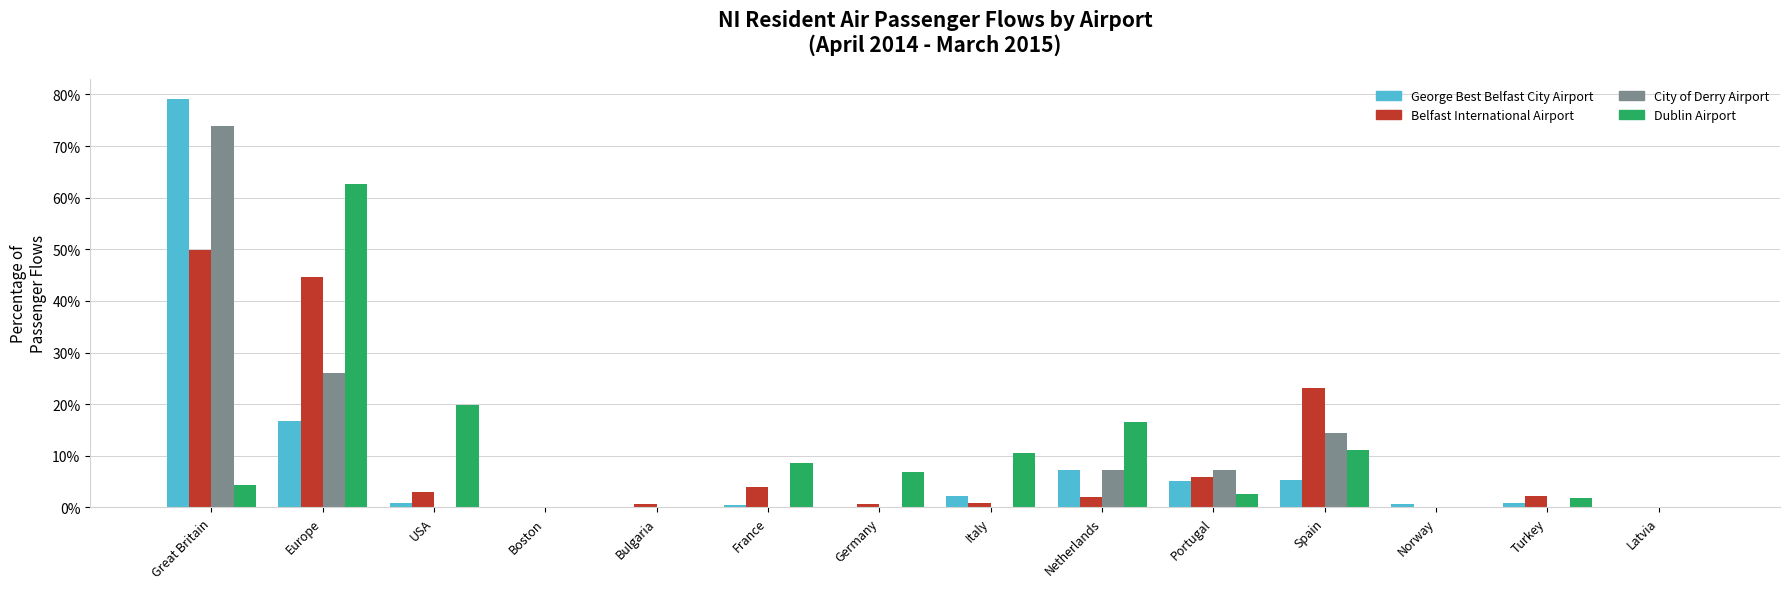

Does the chart contain stacked bars?

No